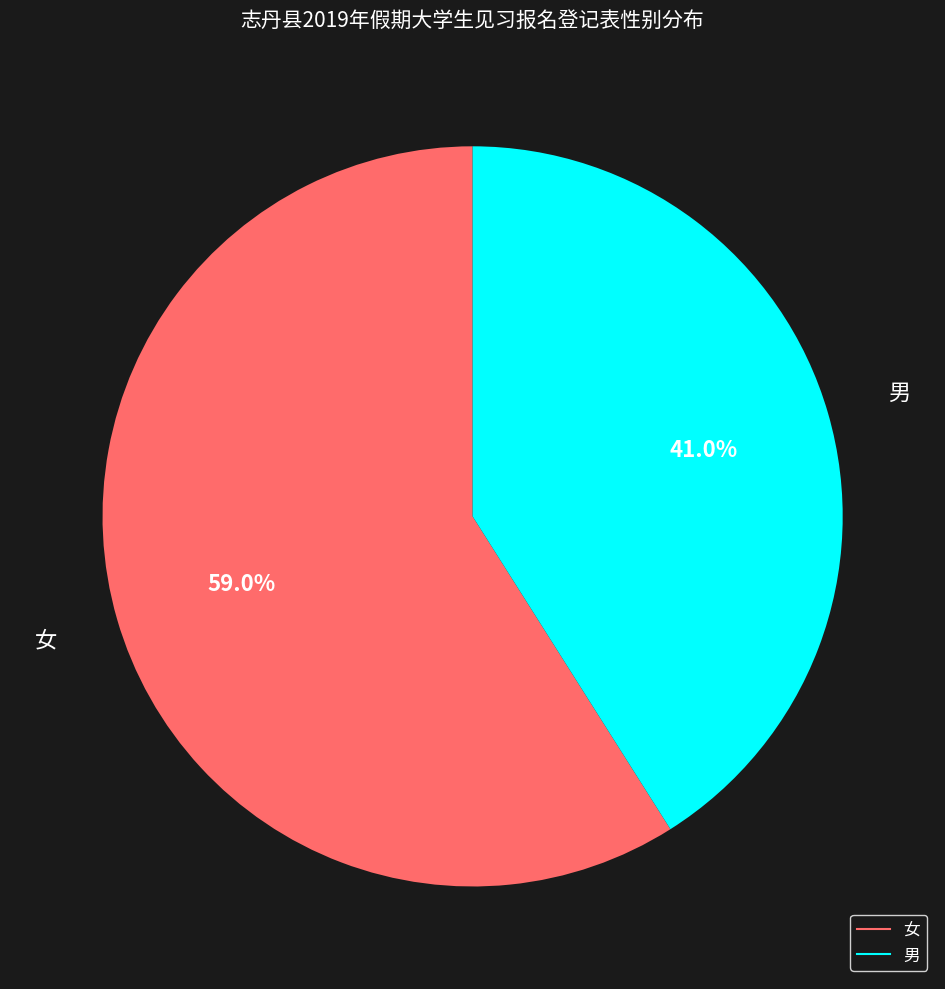

Does 男 account for over 50% of the chart?

No